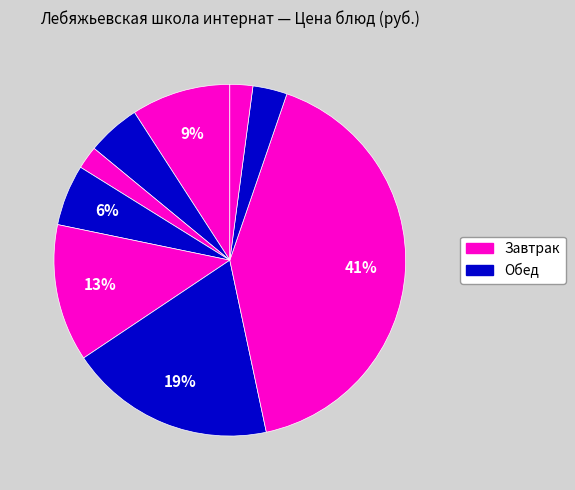

How many slices are in this pie chart?

9